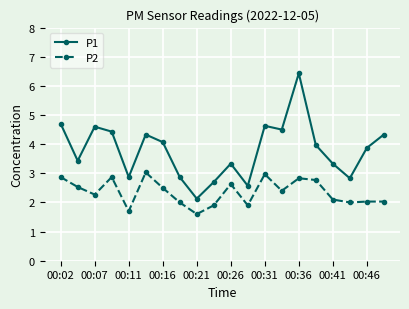

True or false: P1 and P2 cross at least once.

False